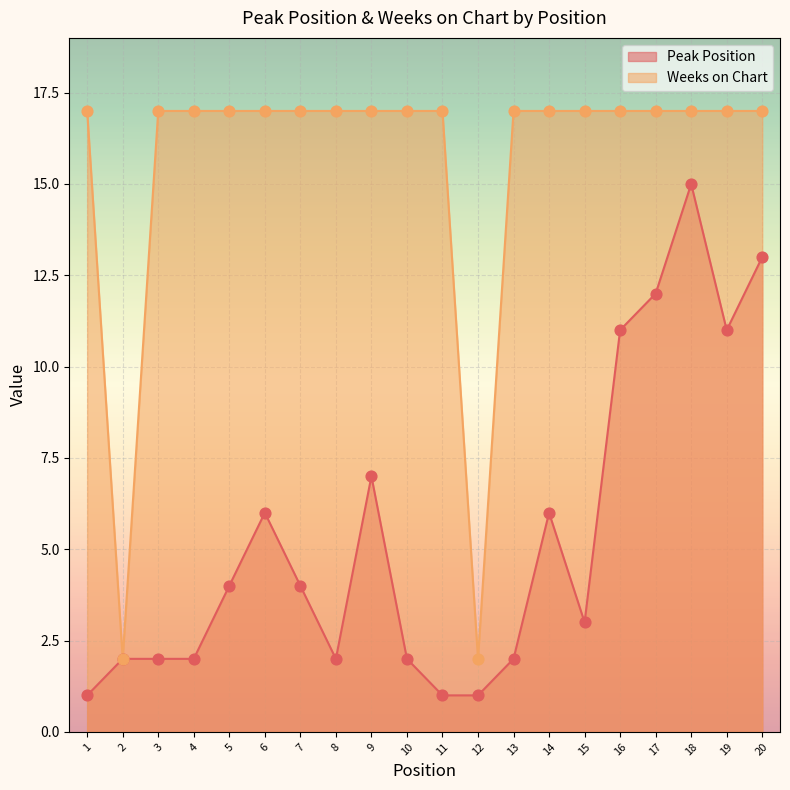

Is the value of Weeks on Chart at 14 greater than the value of Peak Position at 11?

Yes